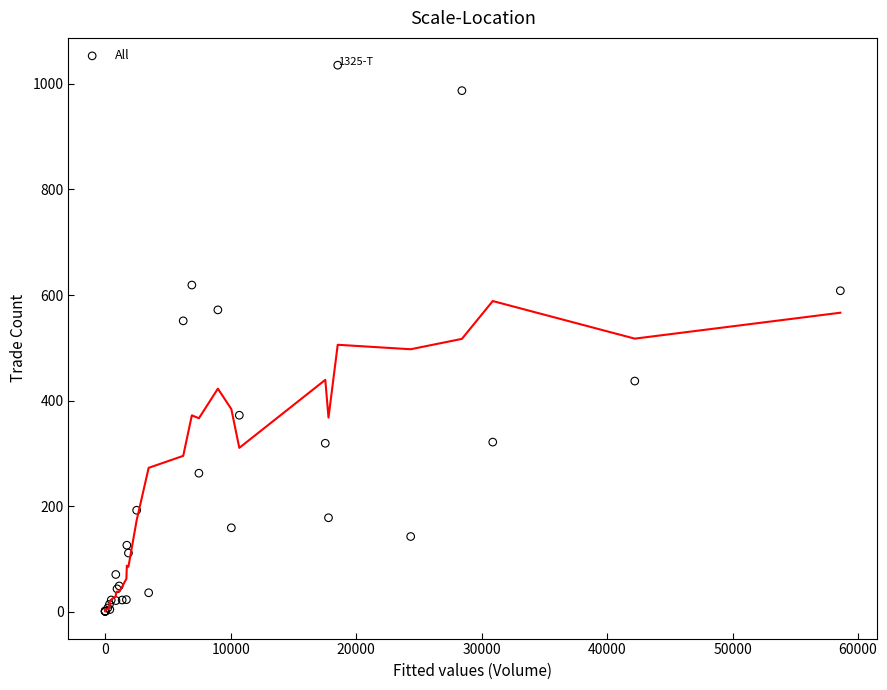

What Y value in the scatter plot is closest to 518?

551.1